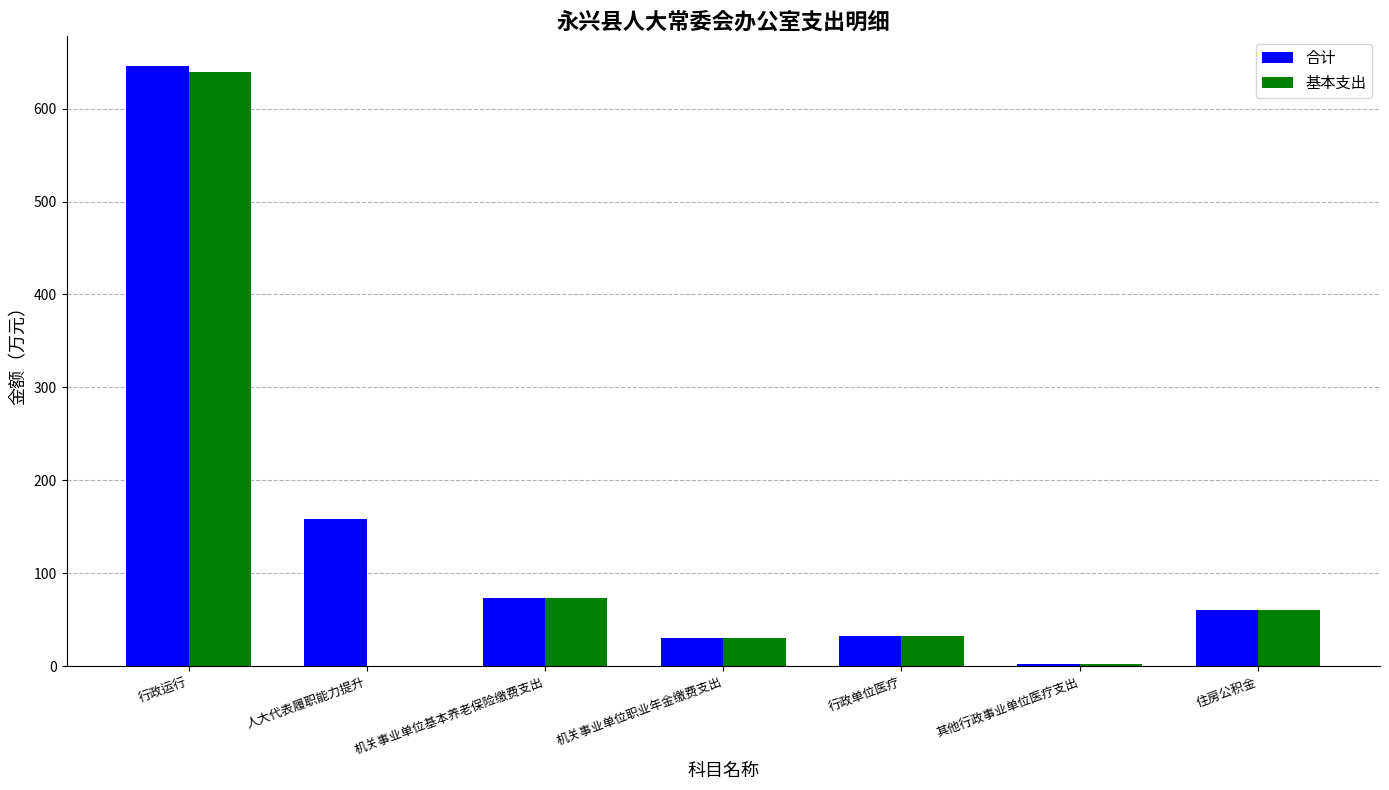

At which label is 基本支出 closest to 319?

机关事业单位基本养老保险缴费支出